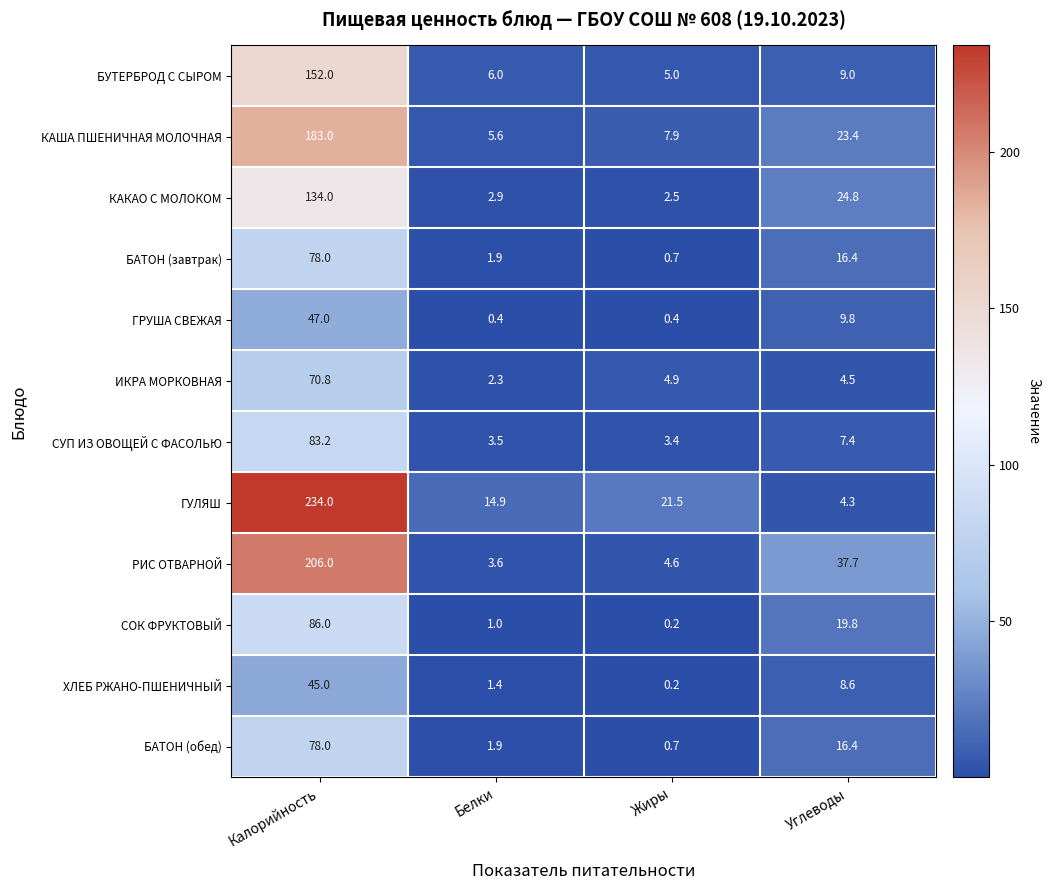

The БАТОН (обед) series shows 1.9 at Белки. True or false?

True